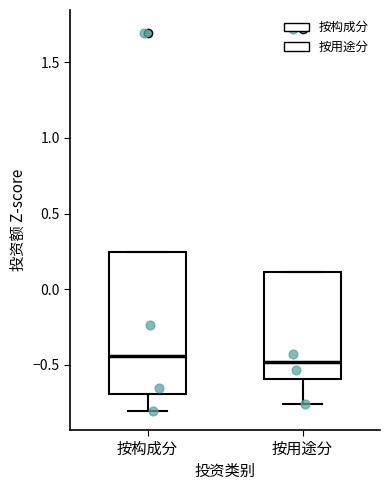

Which box is the tallest, from its lower edge to its upper edge?

按构成分